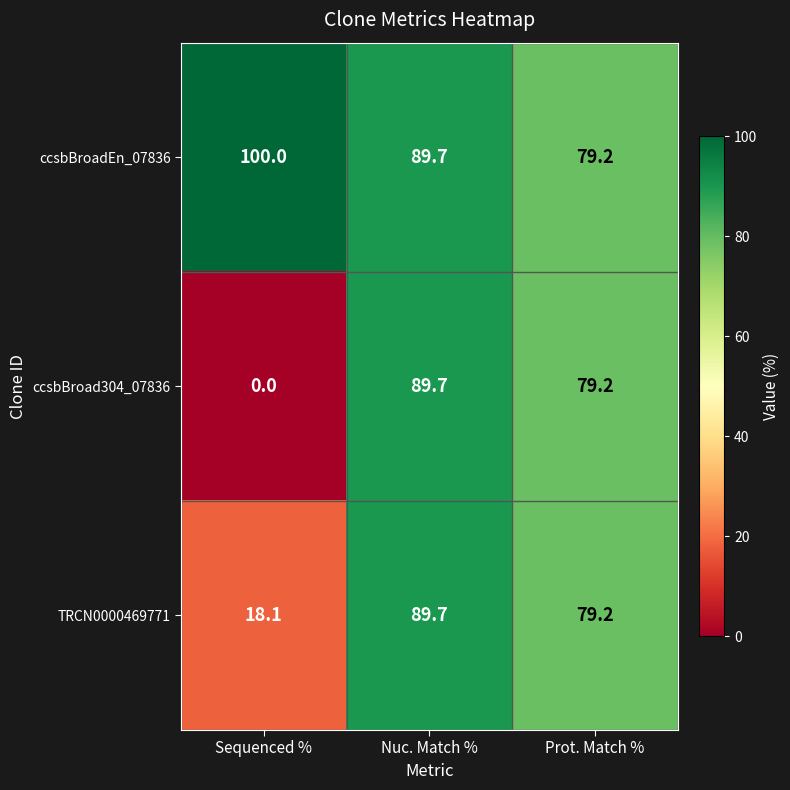

What is the sum of all TRCN0000469771 values?

187.0